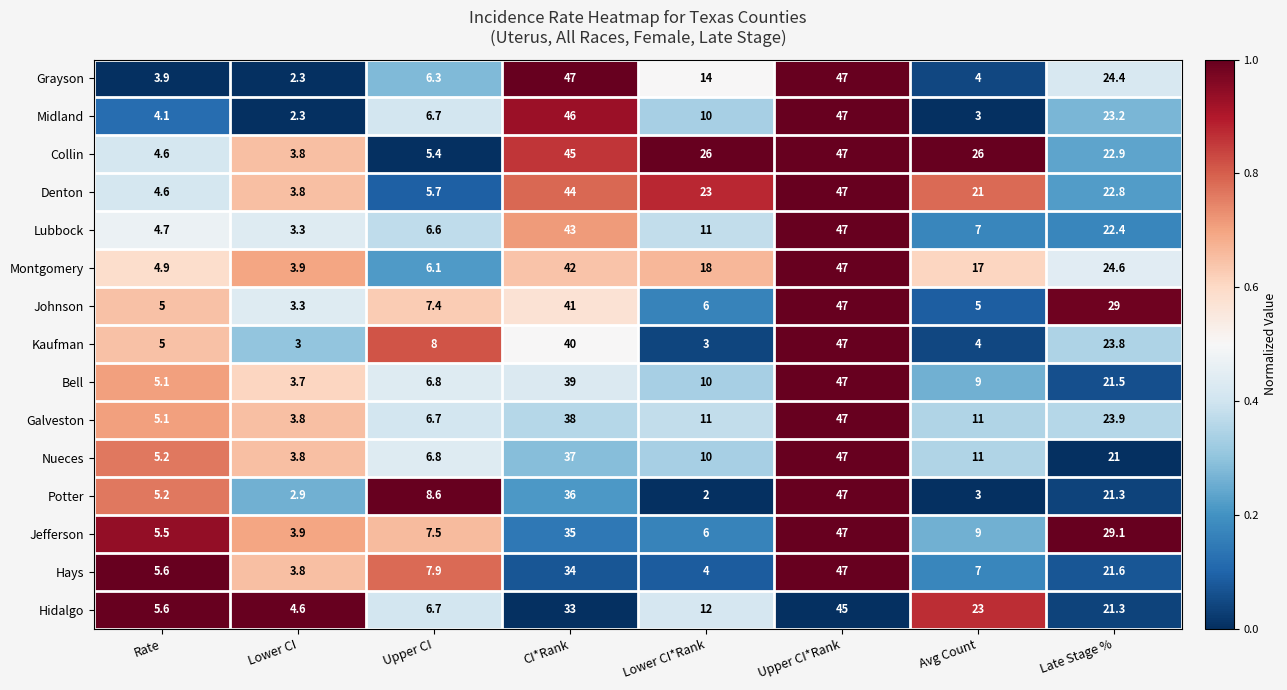

Is it true that Montgomery equals 17.0 at Avg Count?

True